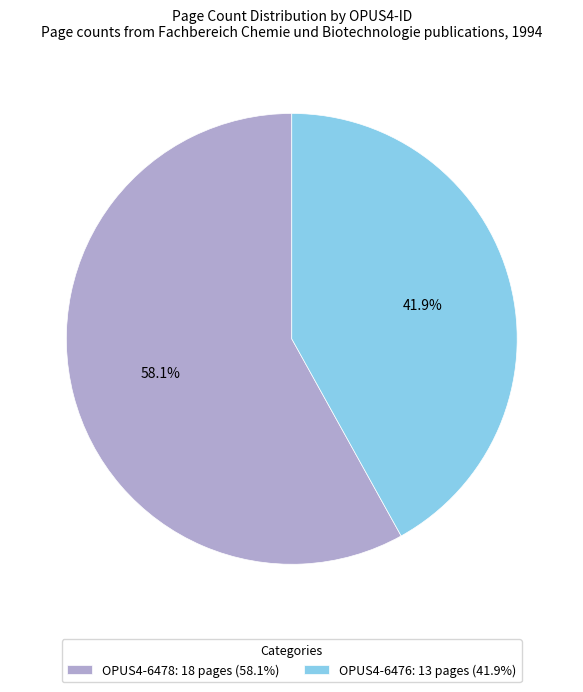

Does OPUS4-6476 account for over 50% of the chart?

No